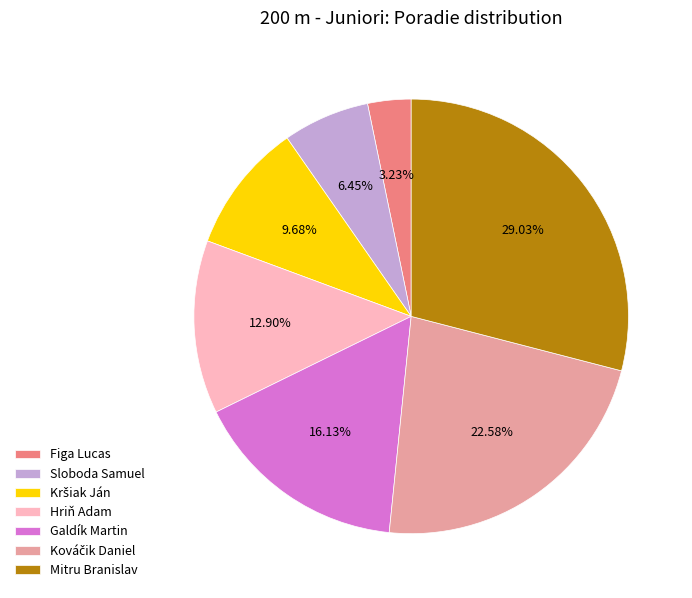

Which category has the biggest portion of the pie?

Mitru Branislav